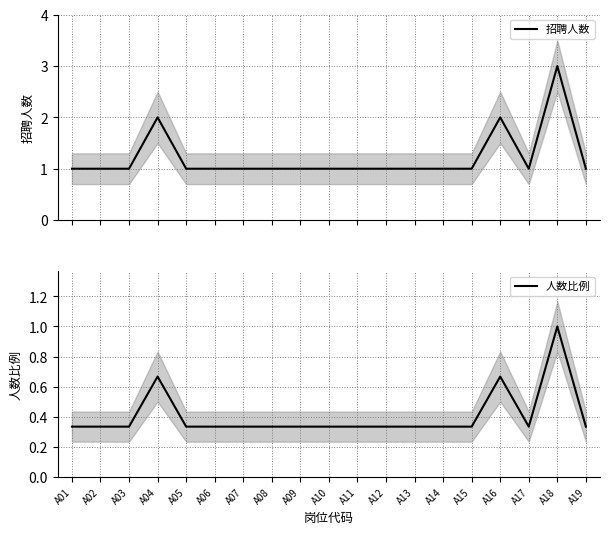

What is the value of the 人数比例 point at the 13th from the left?

0.3